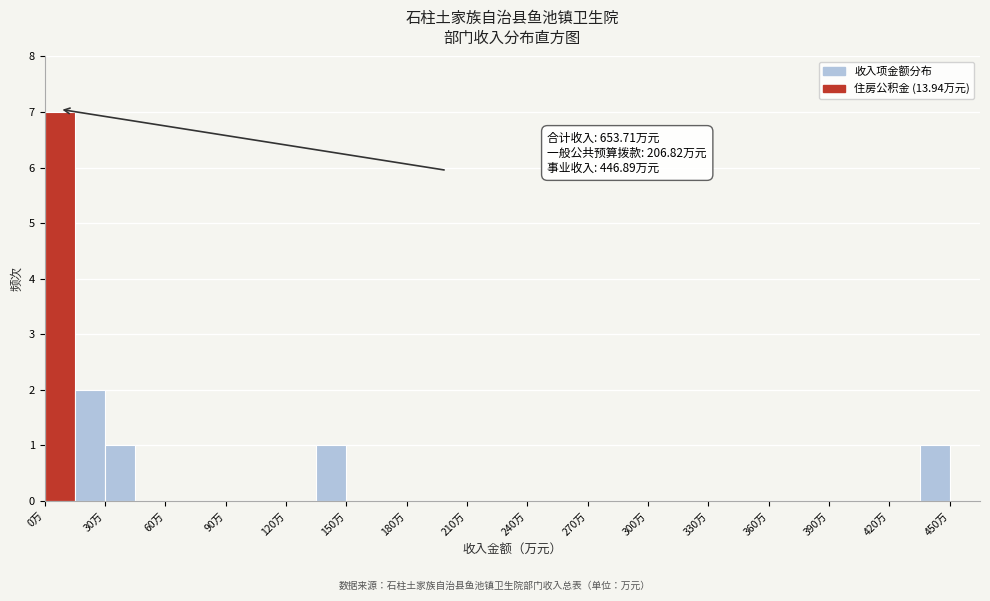

Read against the x-axis, roughly where is the centre of the tallest bar?

10